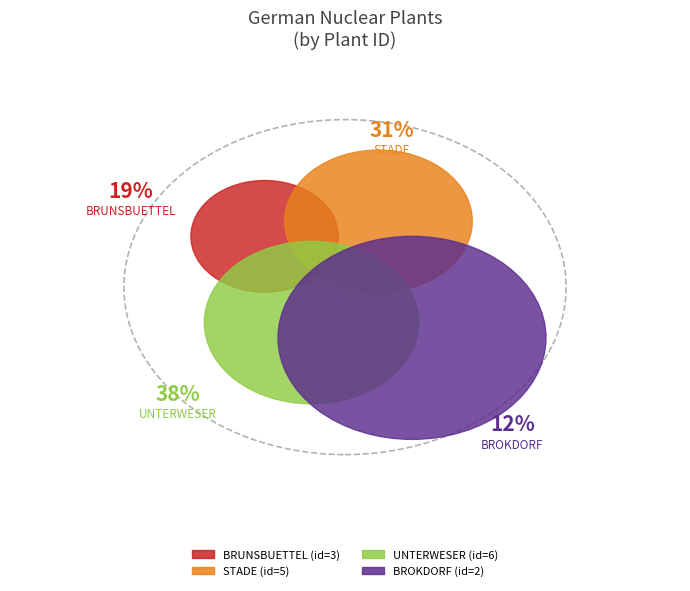

To the nearest percent, what percentage of the pie is BROKDORF?

12%